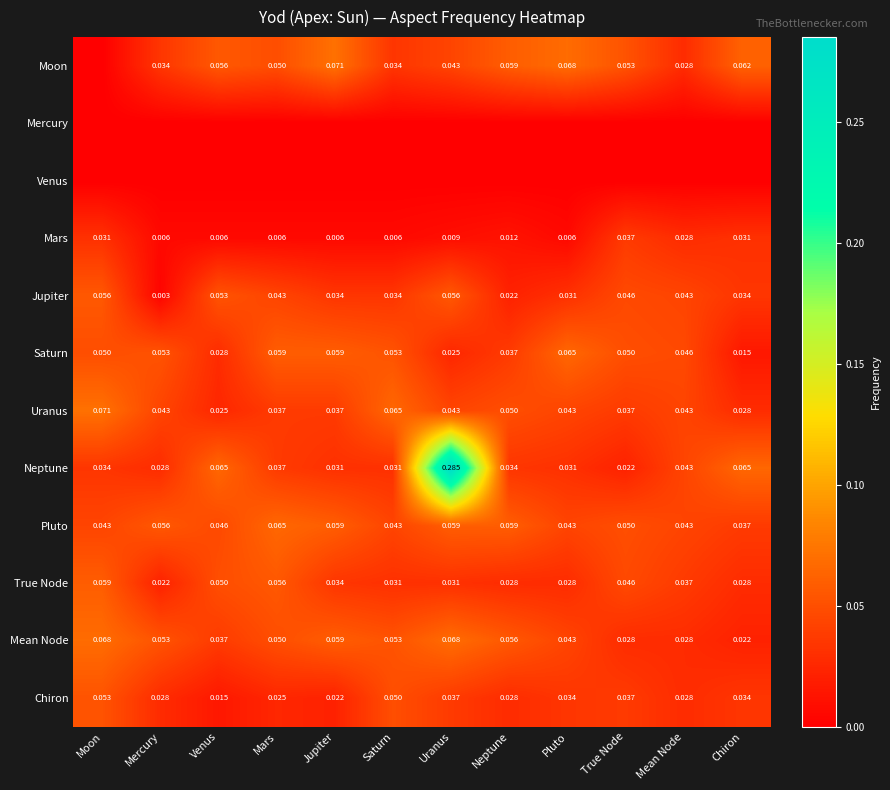

At which label is Pluto closest to 0?

Chiron